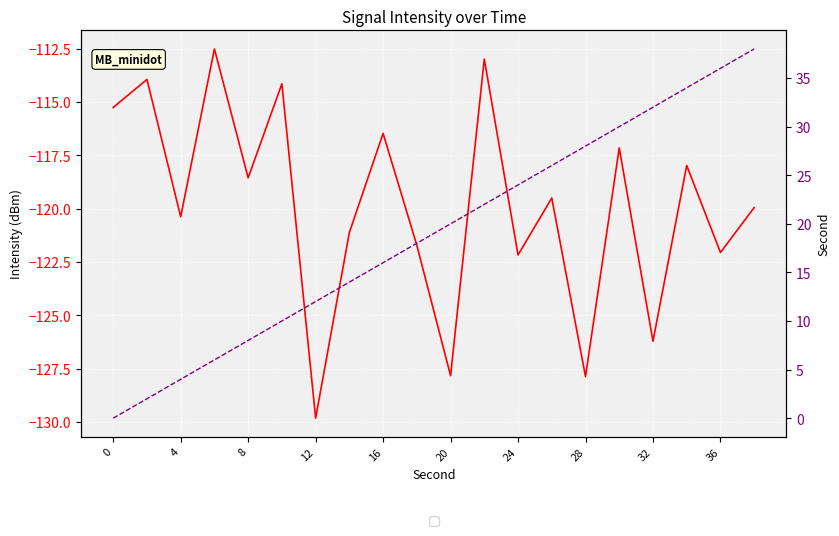

True or false: second has a value of 17.8 at 36.

False